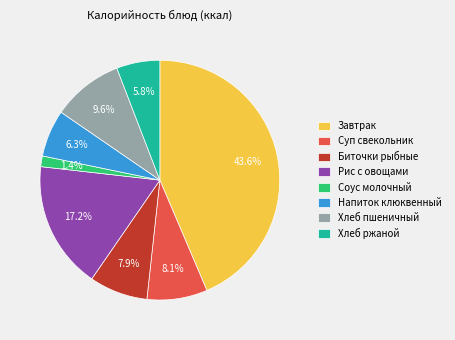

The Хлеб ржаной slice represents 1% of the pie. True or false?

False